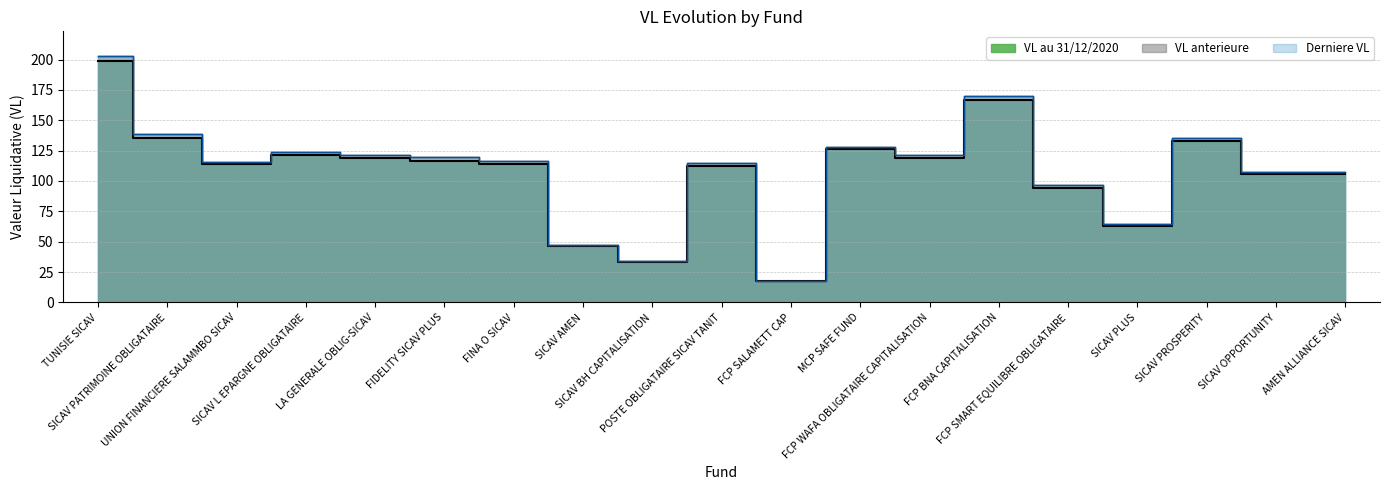

Read the VL au 31/12/2020 value at UNION FINANCIERE SALAMMBO SICAV.

113.9